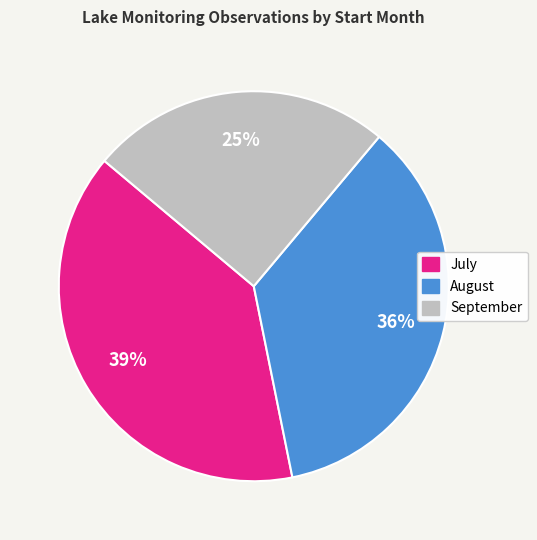

Does any single category account for the majority?

No